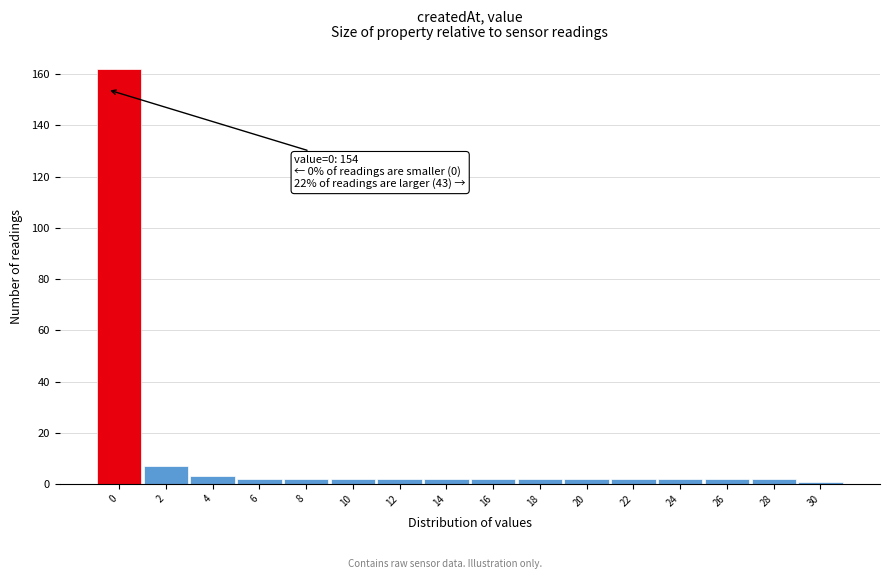

Reading left to right, what are all the values shown in this chart?

162	7	3	2	2	2	2	2	2	2	2	2	2	2	2	1